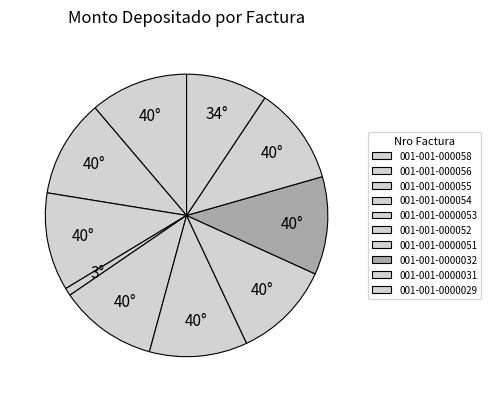

Is it true that 001-001-000058 is 11% of the pie?

True